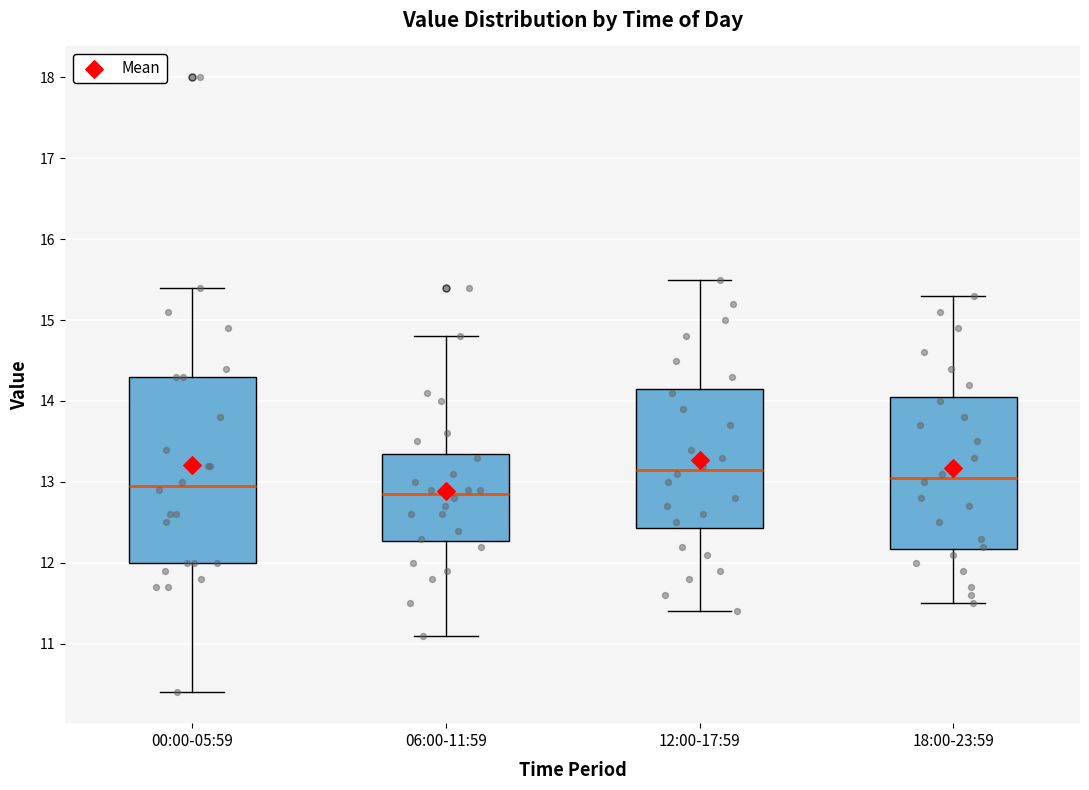

Where does the lower whisker of the box for 00:00-05:59 end on the y-axis? The values are not printed on the chart, so give them approximately, as read against the axis.

10.4